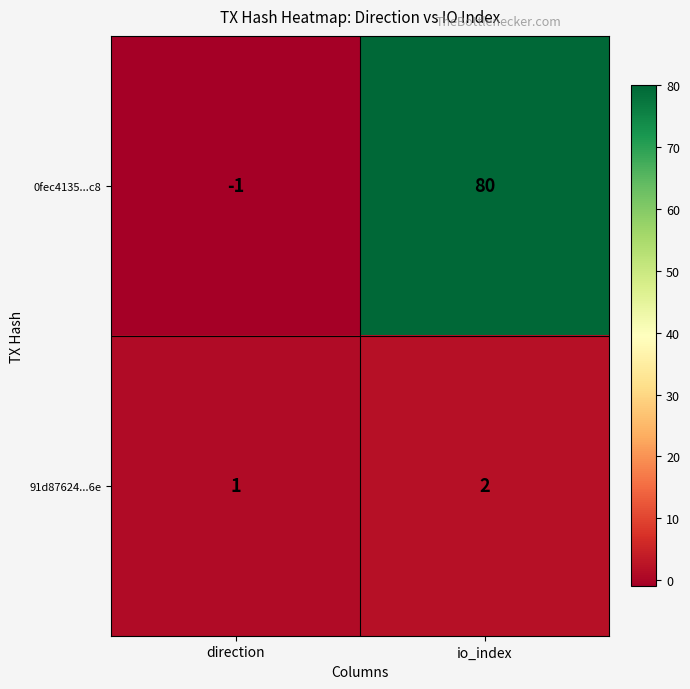

True or false: 91d87624...6e has a value of 1 at direction.

True